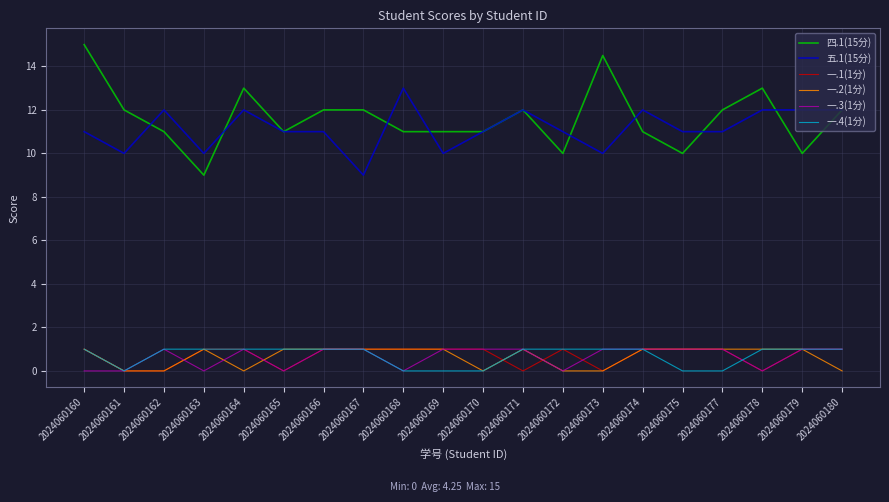

The value of 一.2(1分) at 2024060161 is 0.0. True or false?

True